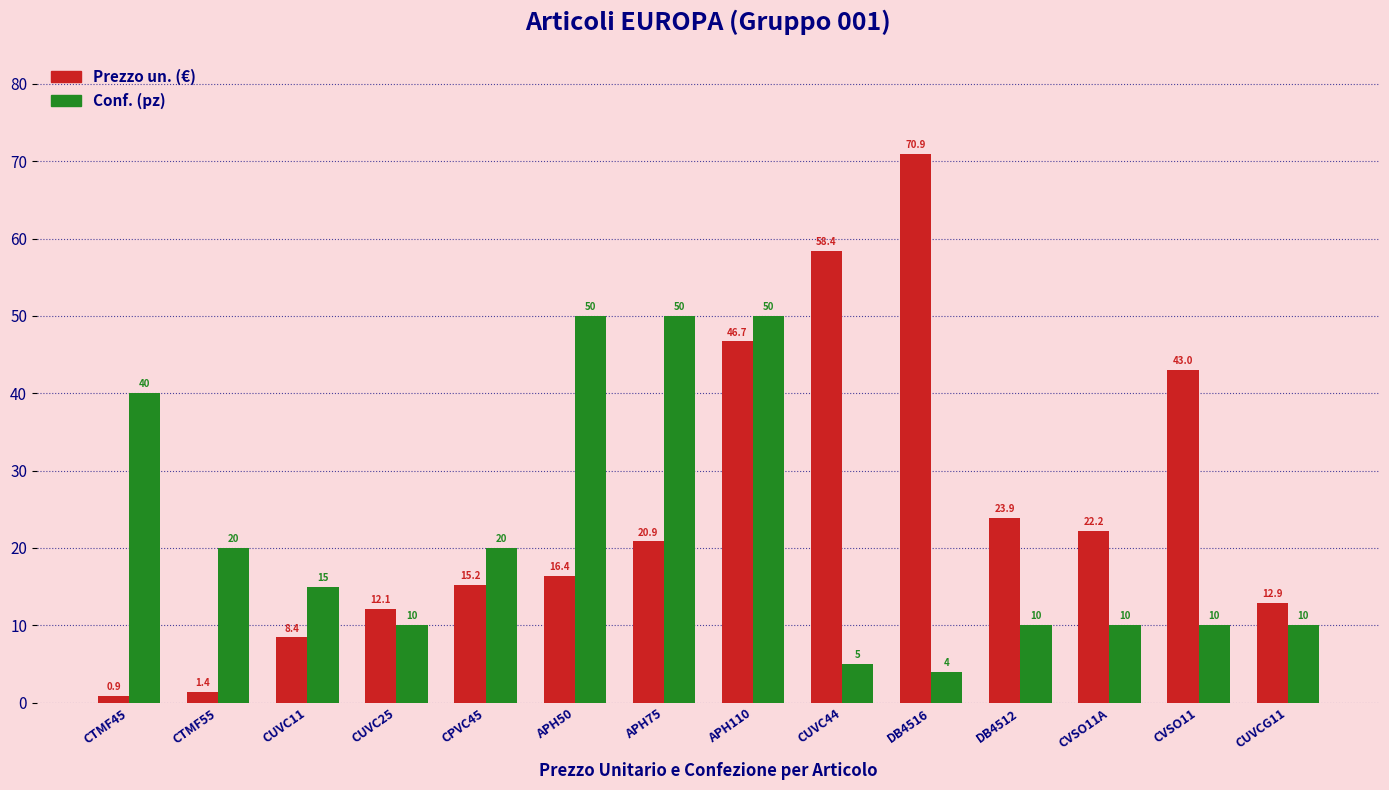

What is the difference between the highest and lowest values at CVSO11?

33.0